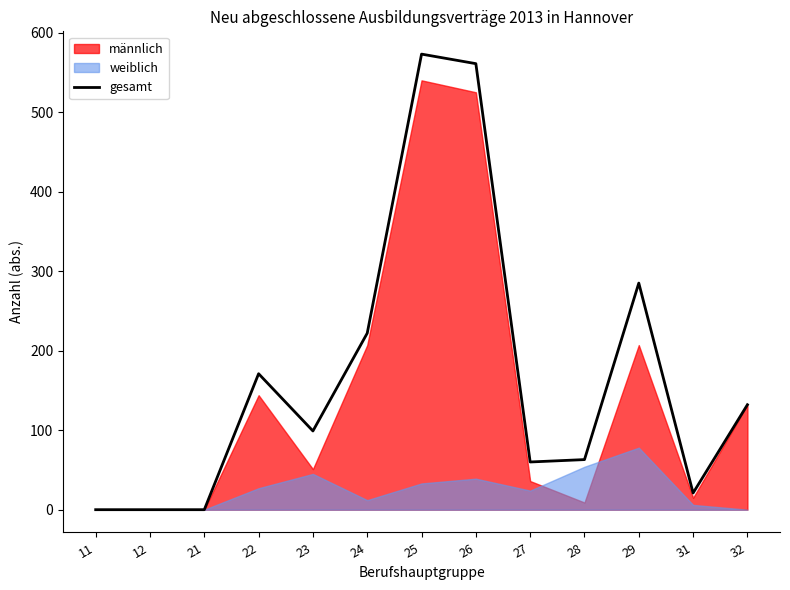

Which has a higher value, 26 or 21?

26